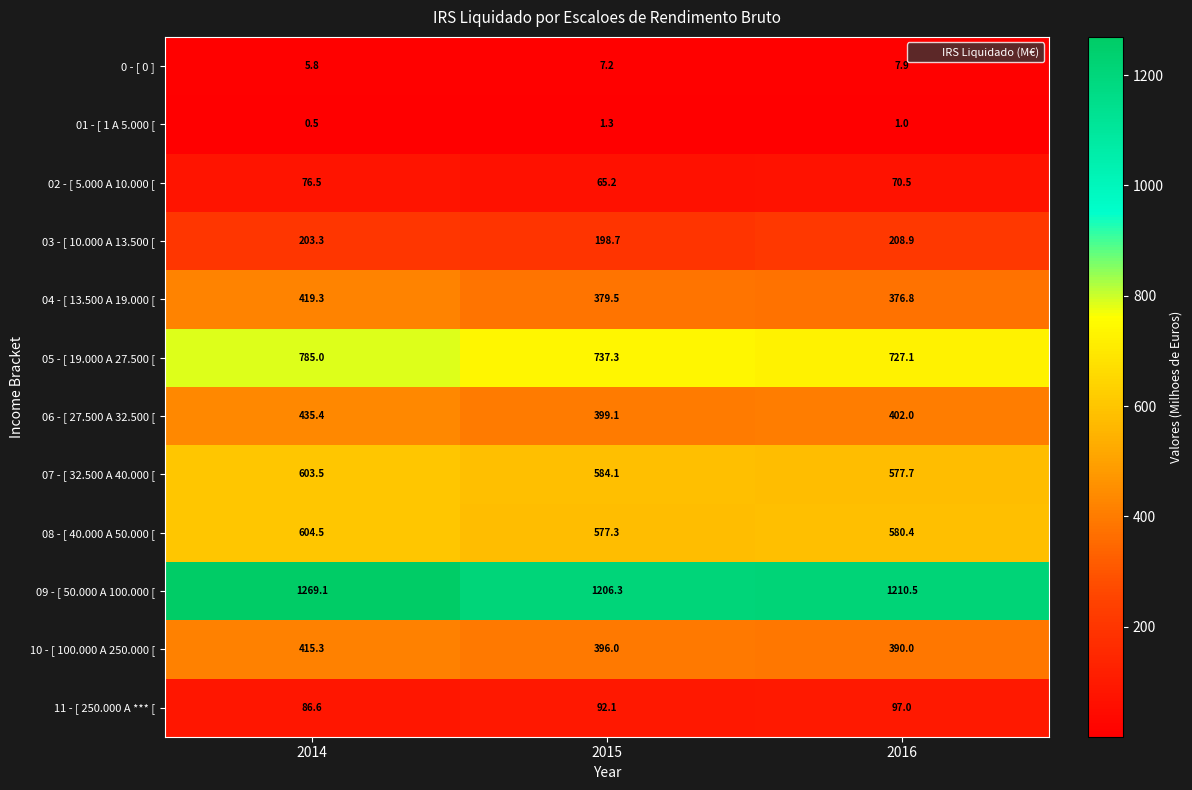

What is the minimum value shown in the chart?

0.5